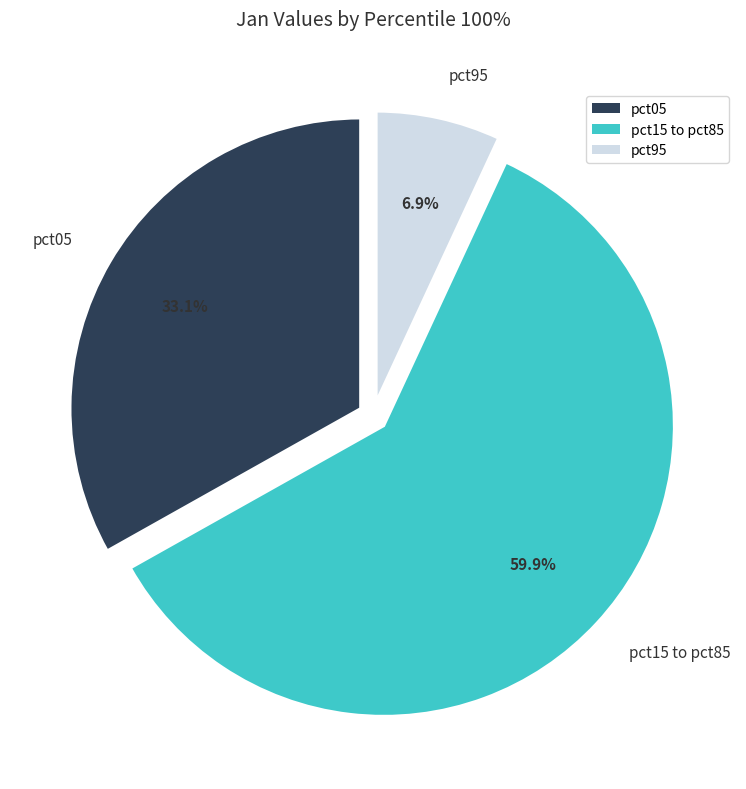

Rank the categories by value from highest to lowest.

pct15 to pct85, pct05, pct95